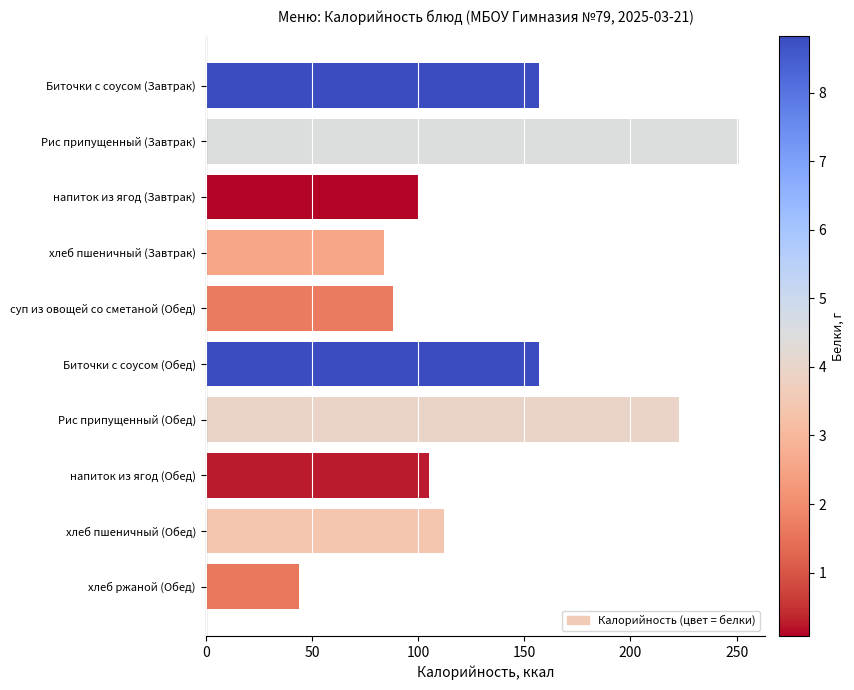

Is it true that the value at напиток из ягод (Обед) is 105?

True